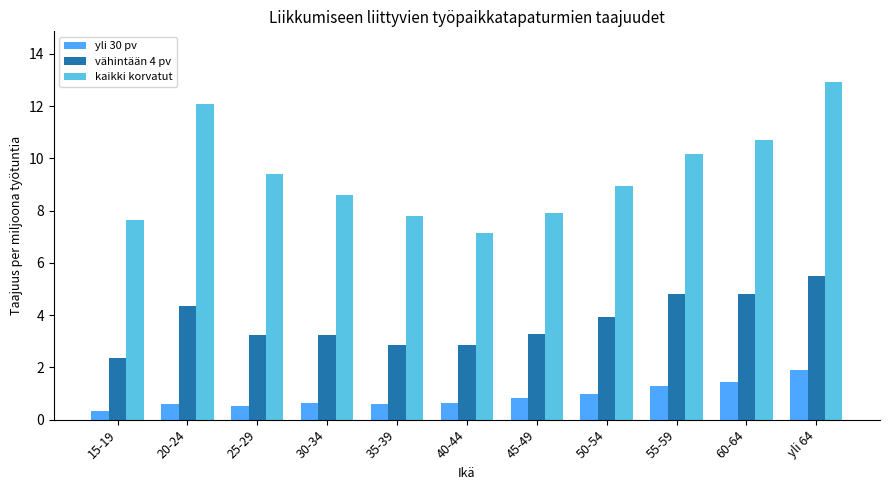

What is the sum of the vähintään 4 pv values at 20-24 and 35-39?

7.2